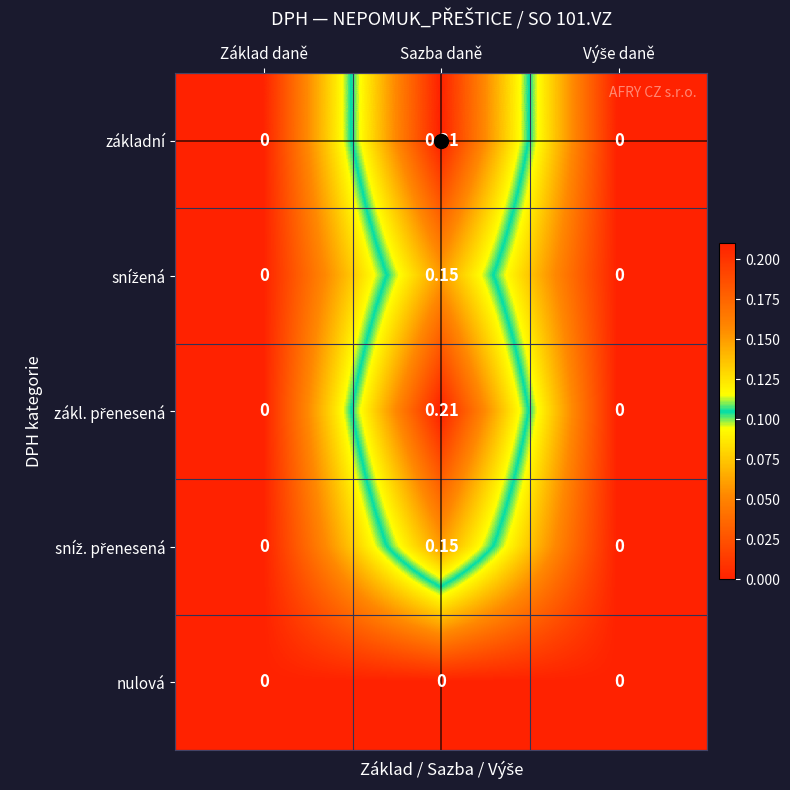

At which category is the sum across all series the highest?

Sazba daně